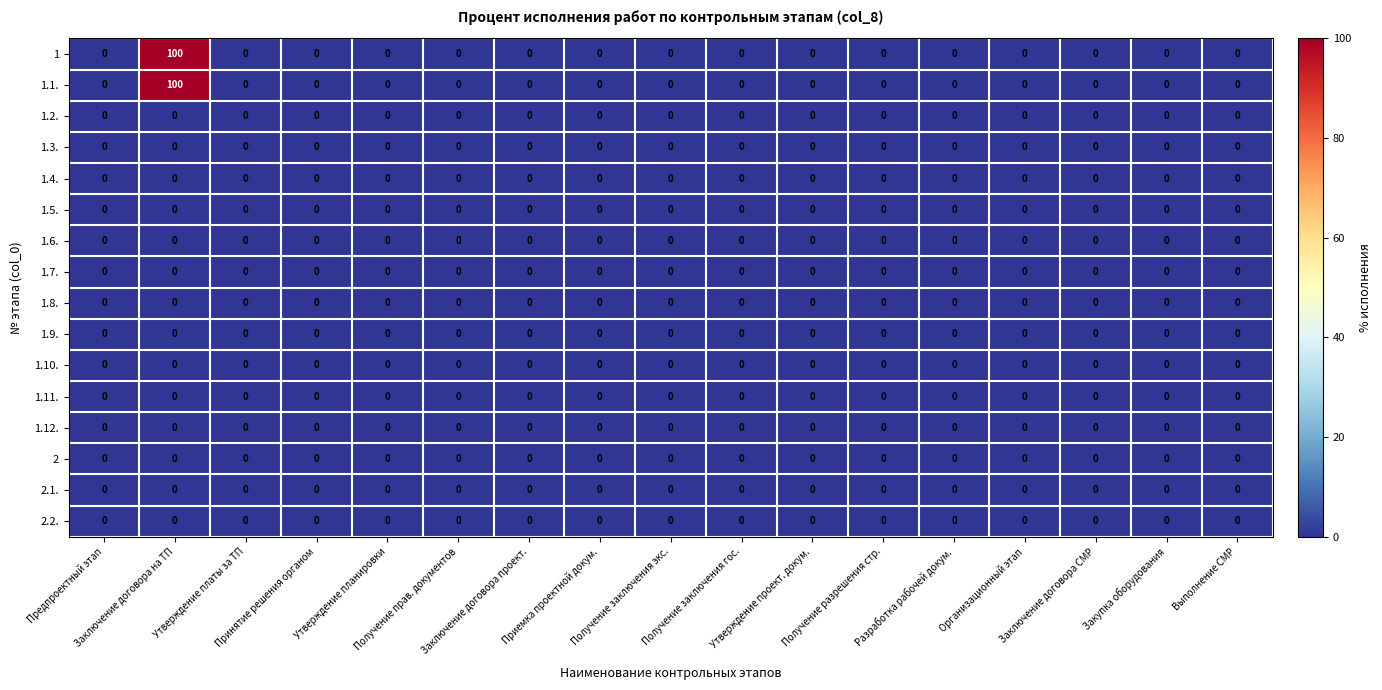

What is the difference between the maximum and minimum values in the 1.1. series?

100